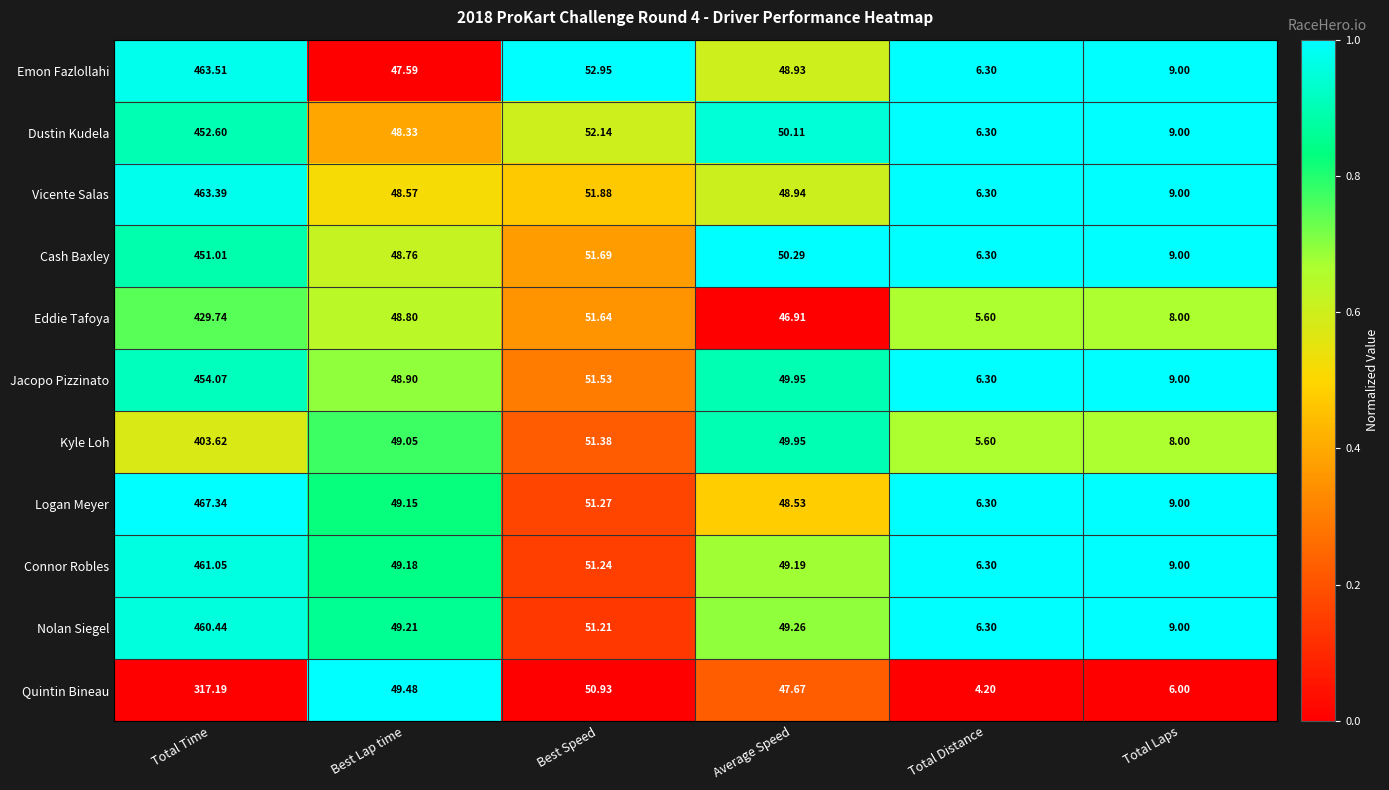

Between Best Lap time and Total Laps, which series saw the biggest shift?

Quintin Bineau